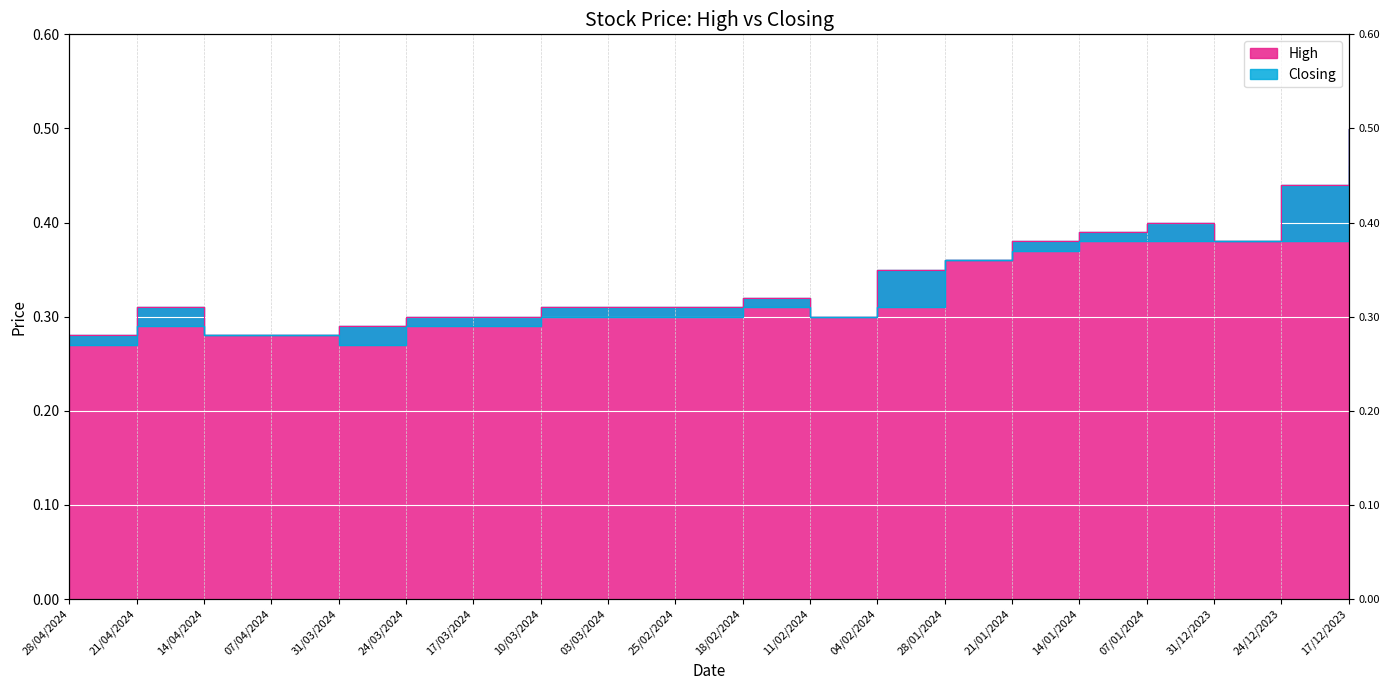

The value of High at 25/02/2024 is 0.6. True or false?

False